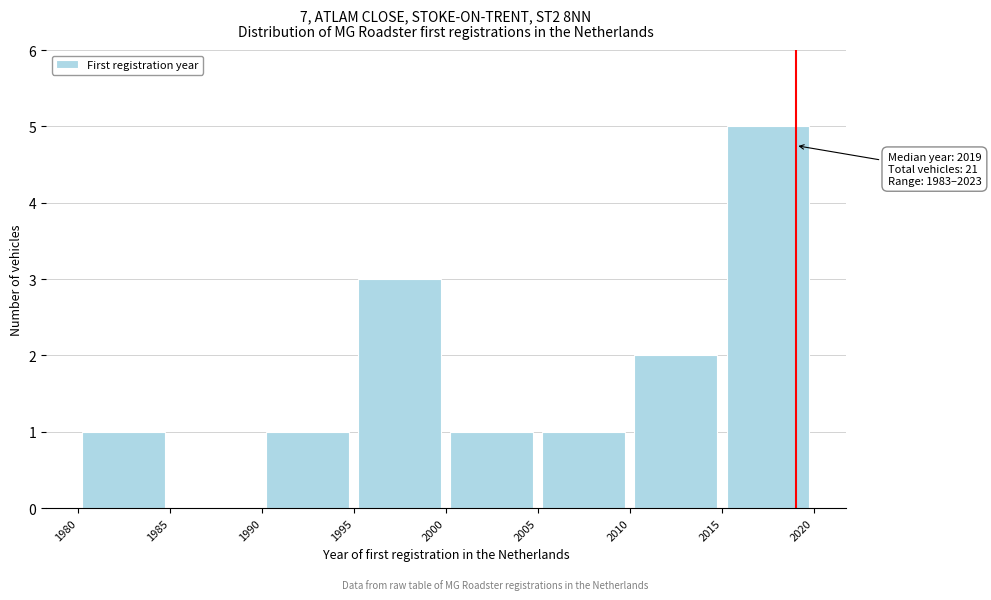

Over which range of the x-axis is the bar tallest?

2015 to 2020